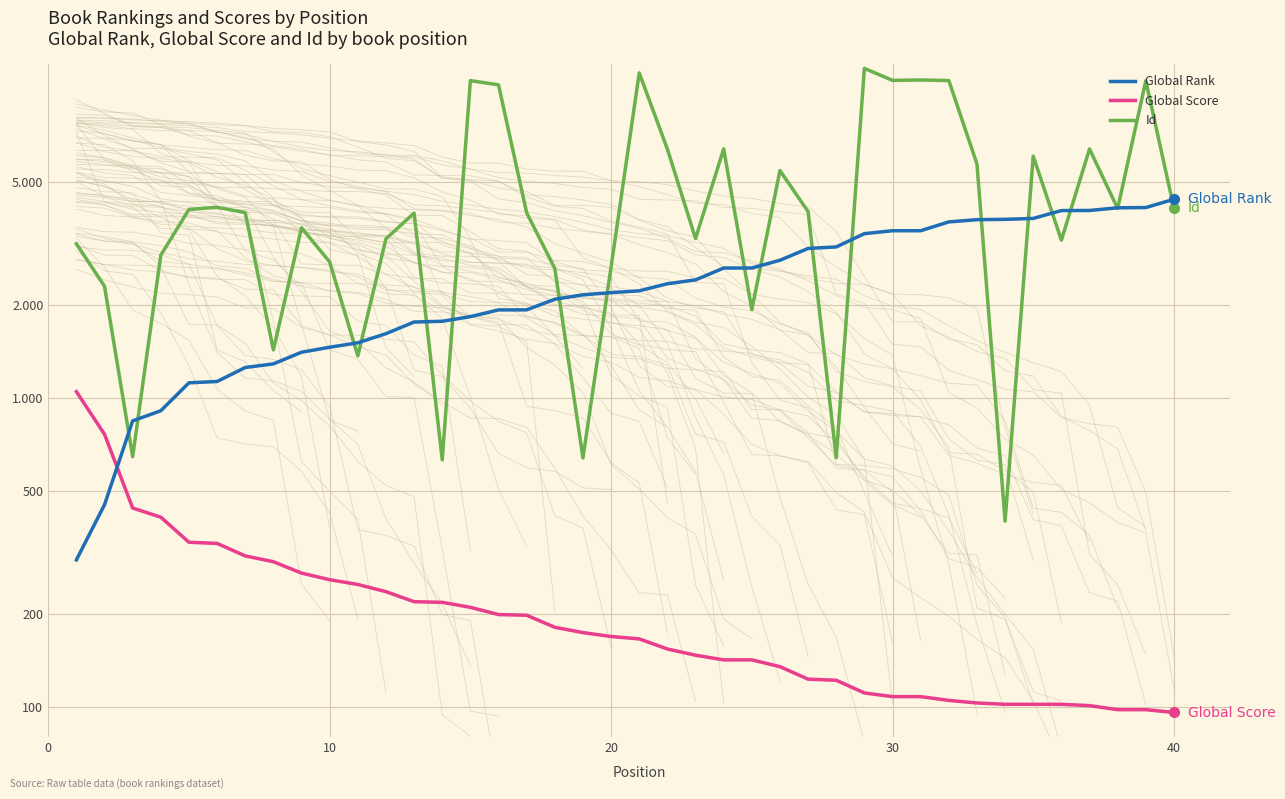

True or false: Id and Global Score intersect in this chart.

False